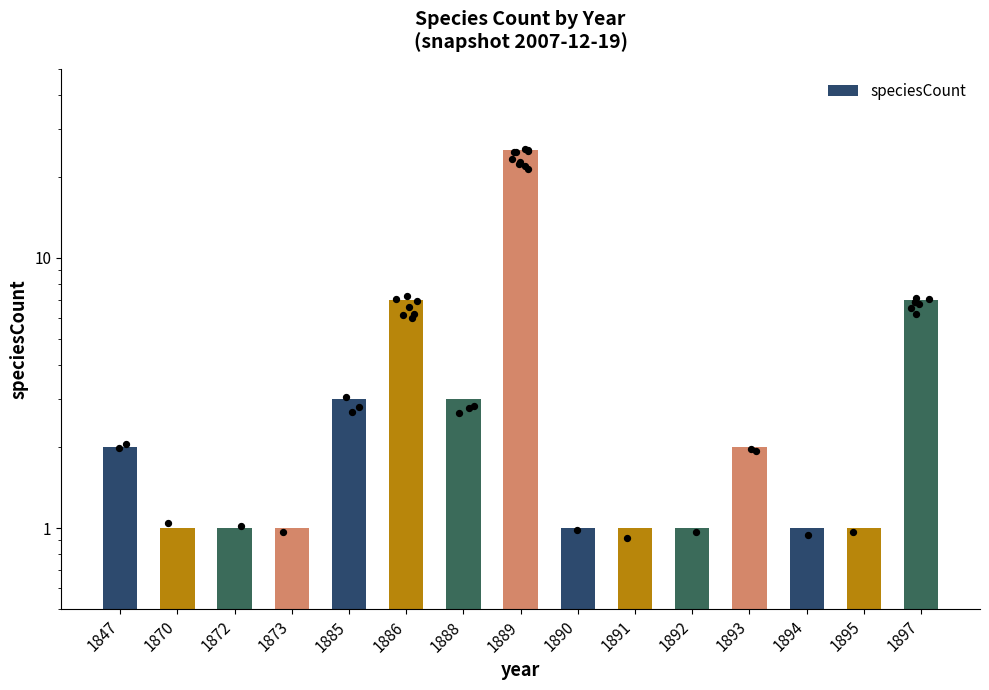

Approximately how many times larger is the value at 1893 compared to 1872?

2.0